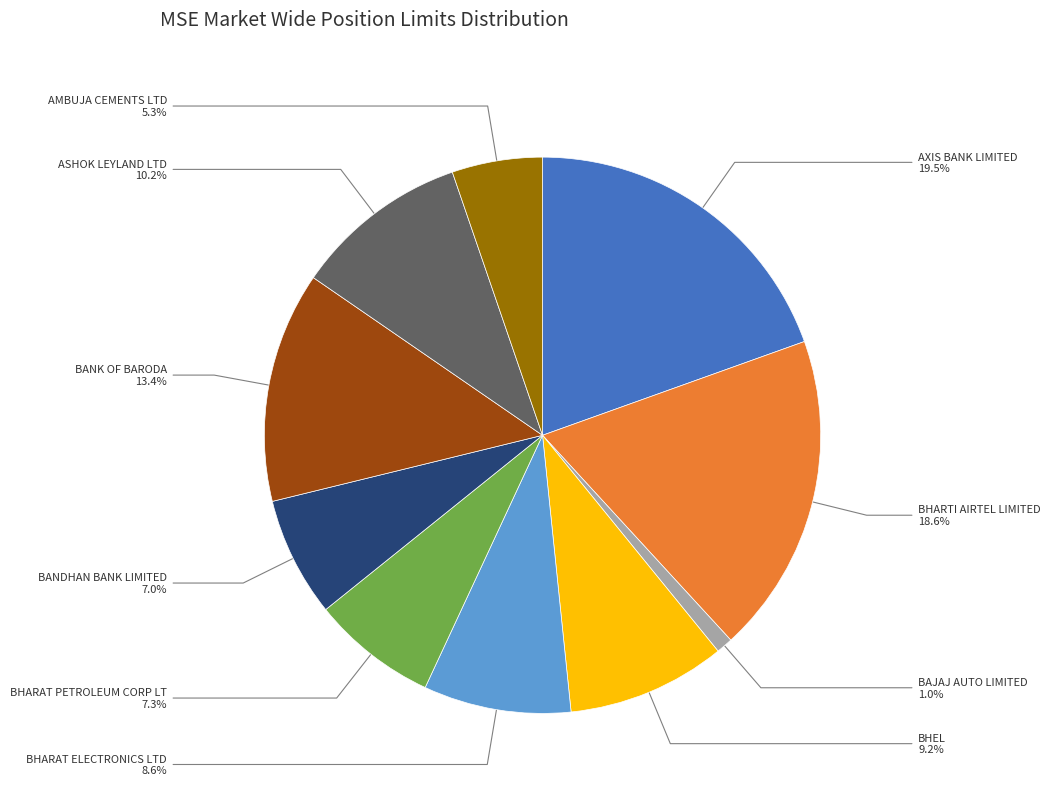

How many segments does this pie chart have?

10